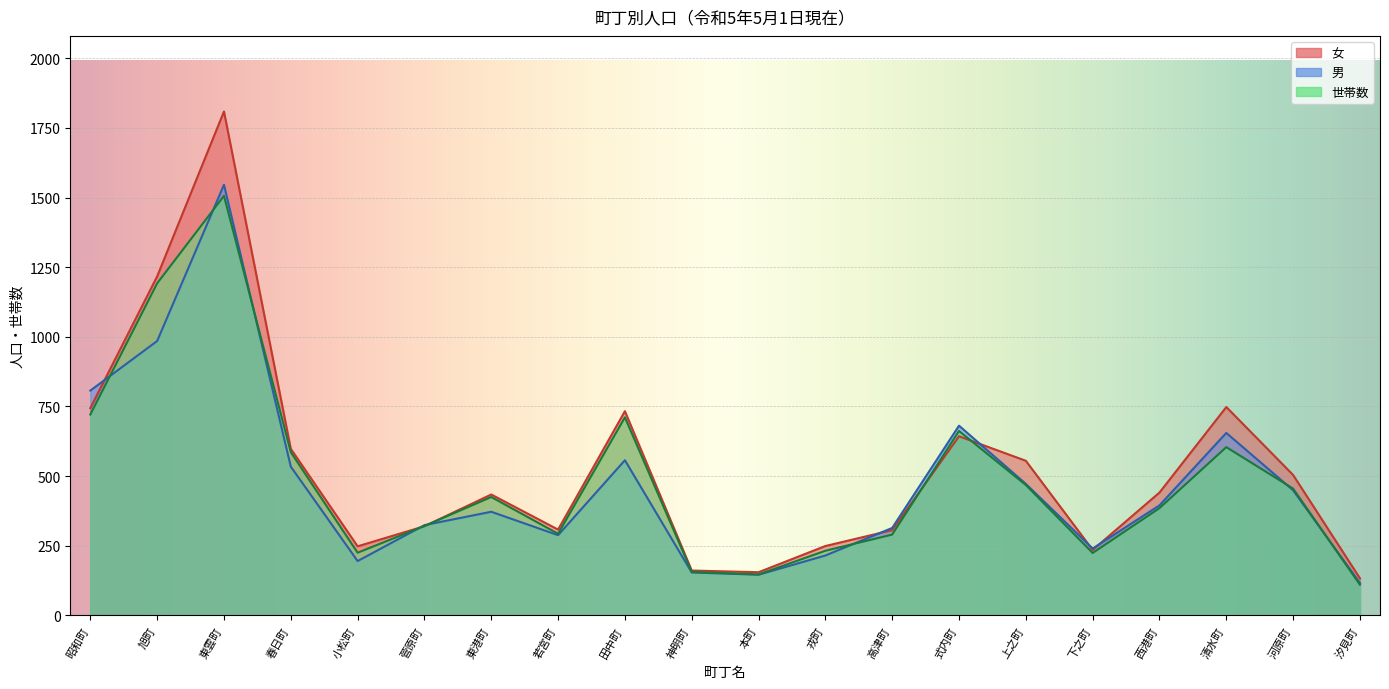

What is the difference between the highest and lowest values at 下之町?

16